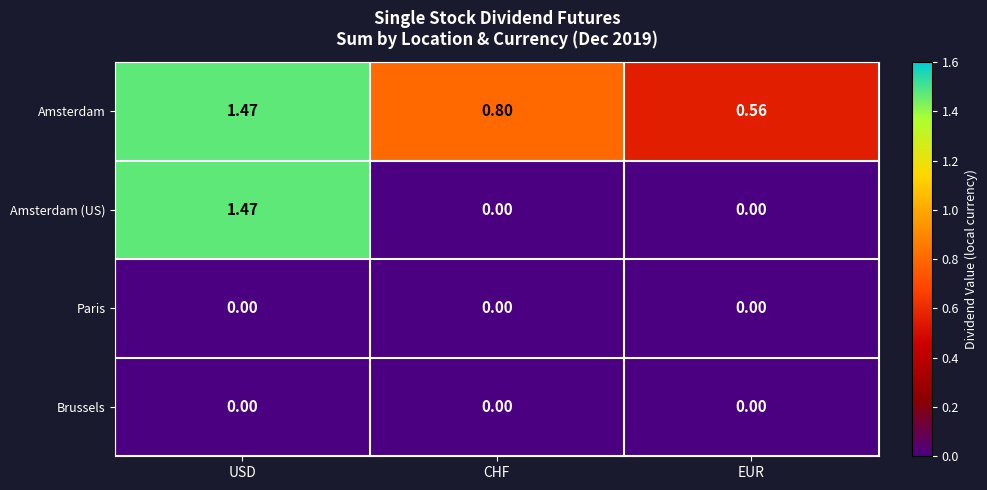

Between CHF and EUR, which series saw the biggest shift?

Amsterdam